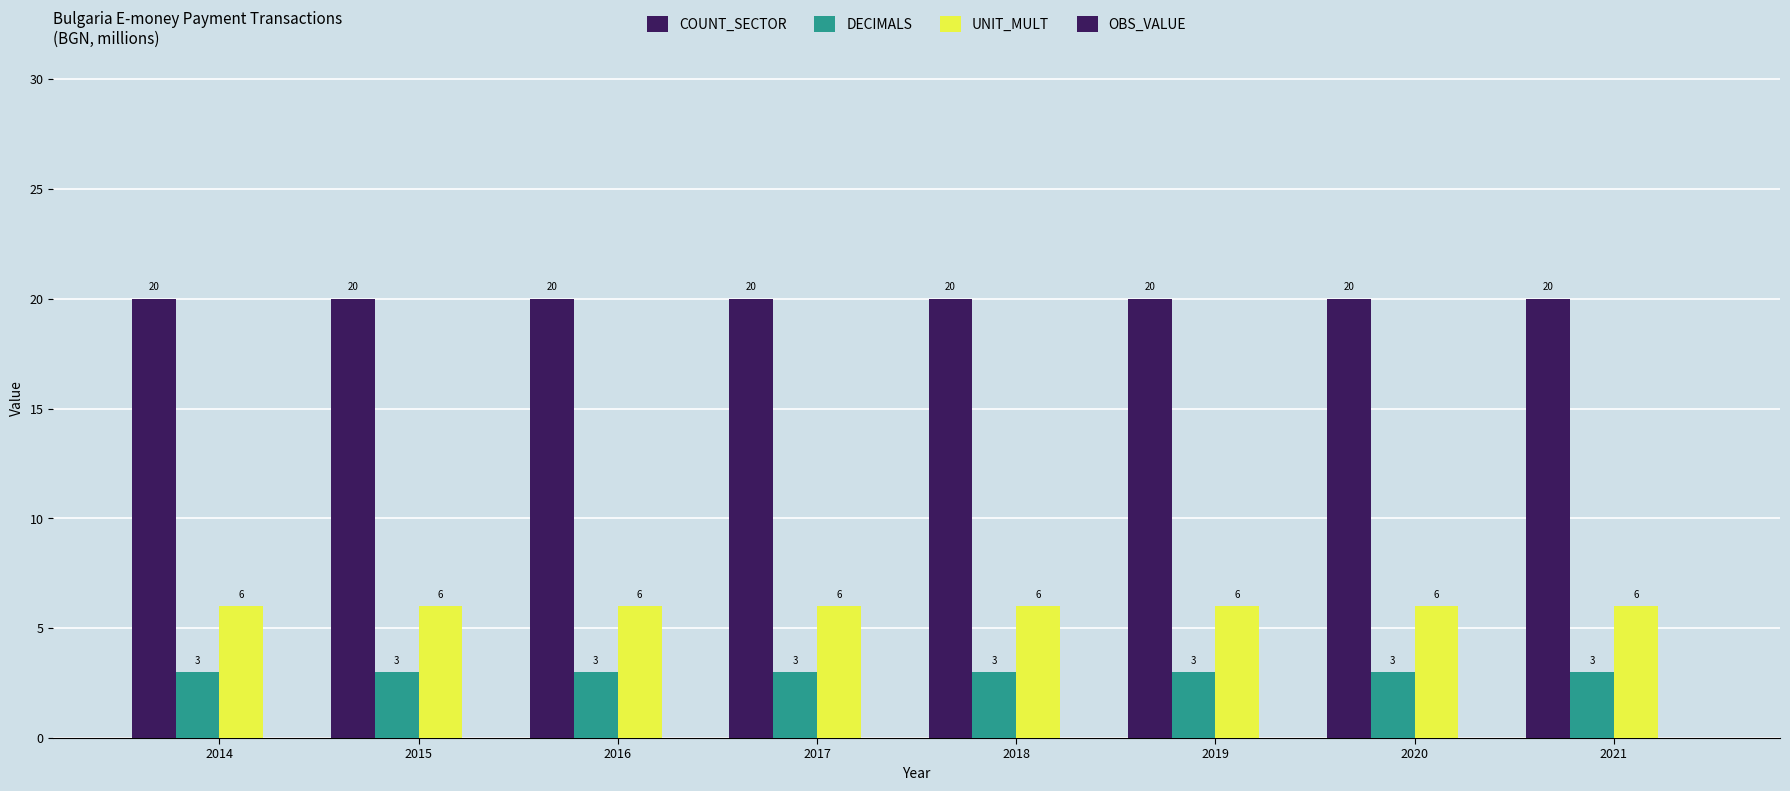

How many bars are there in total?

24